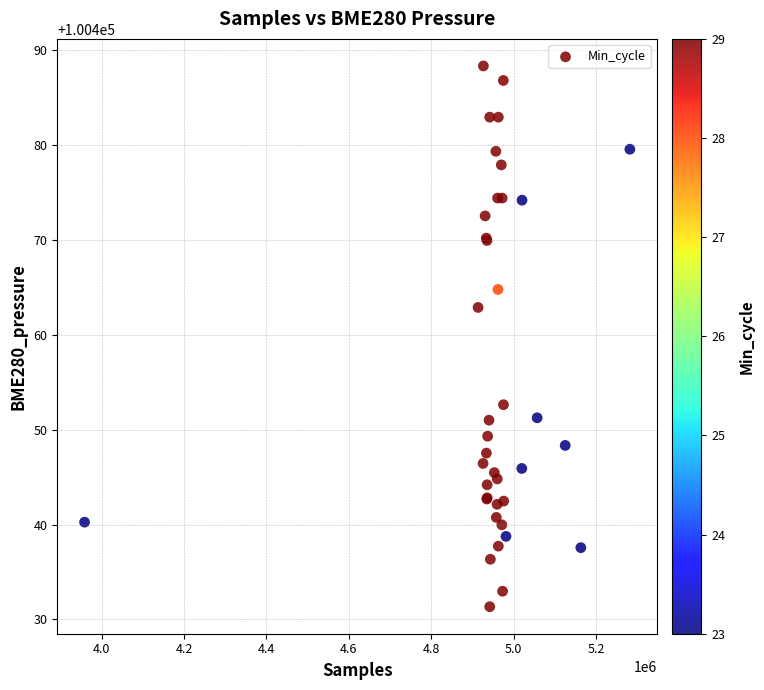

What Y value in the scatter plot is closest to 100459?

100462.9